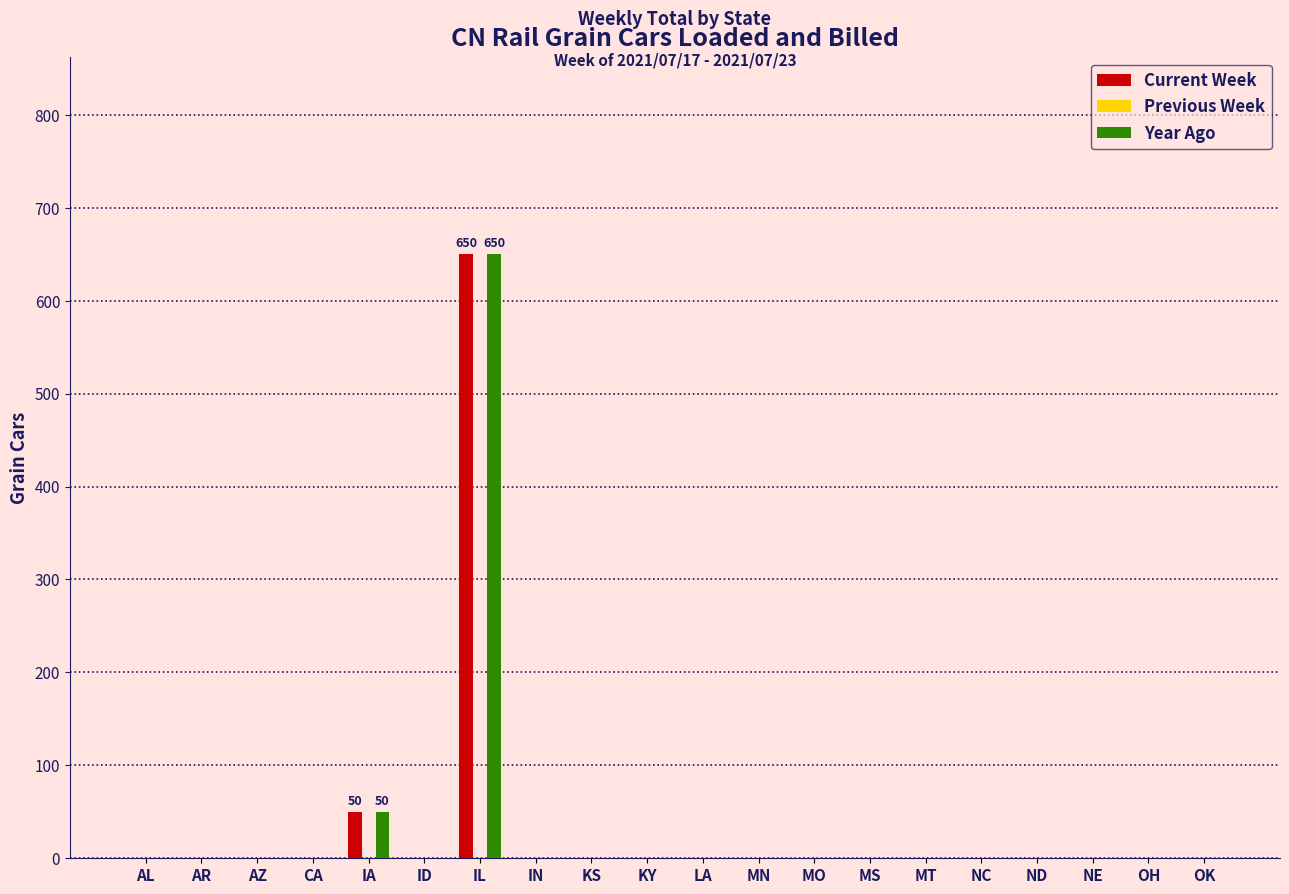

What is the maximum value for Year Ago?

650